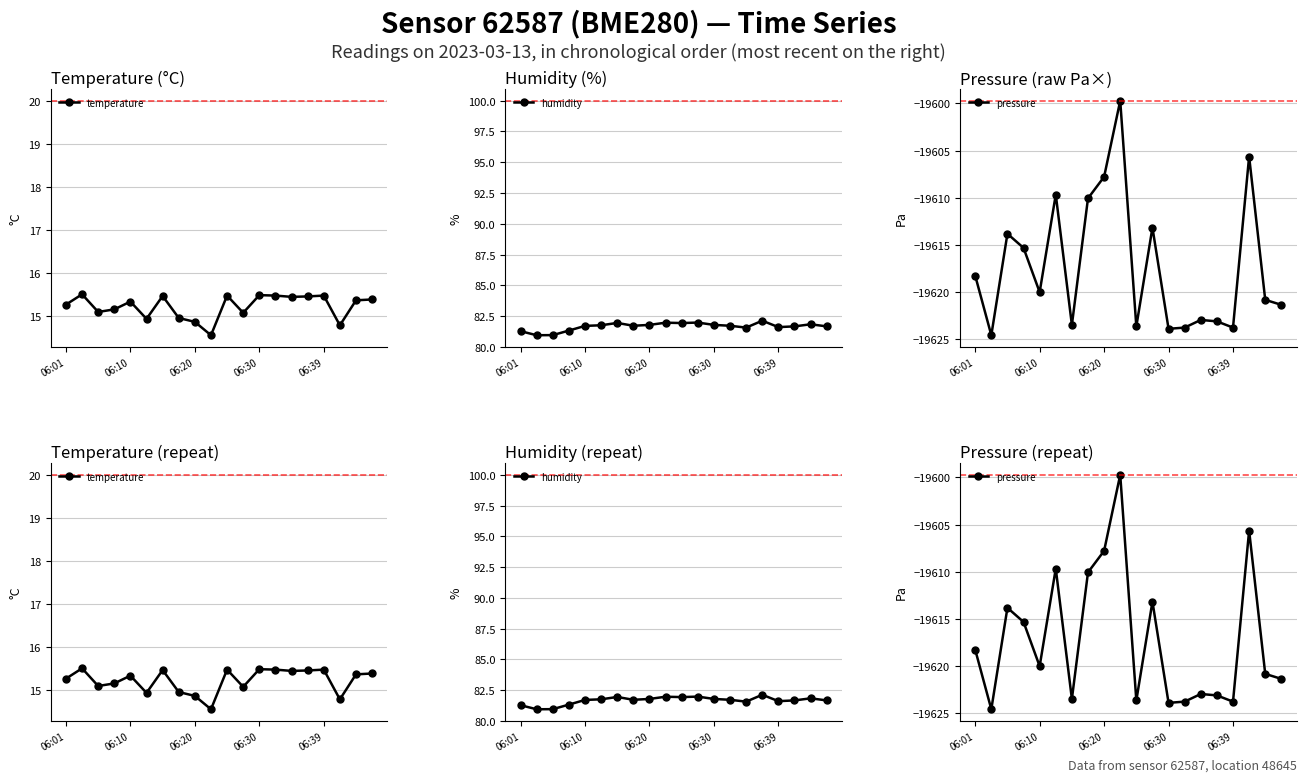

What is the highest value of the temperature series?

15.5